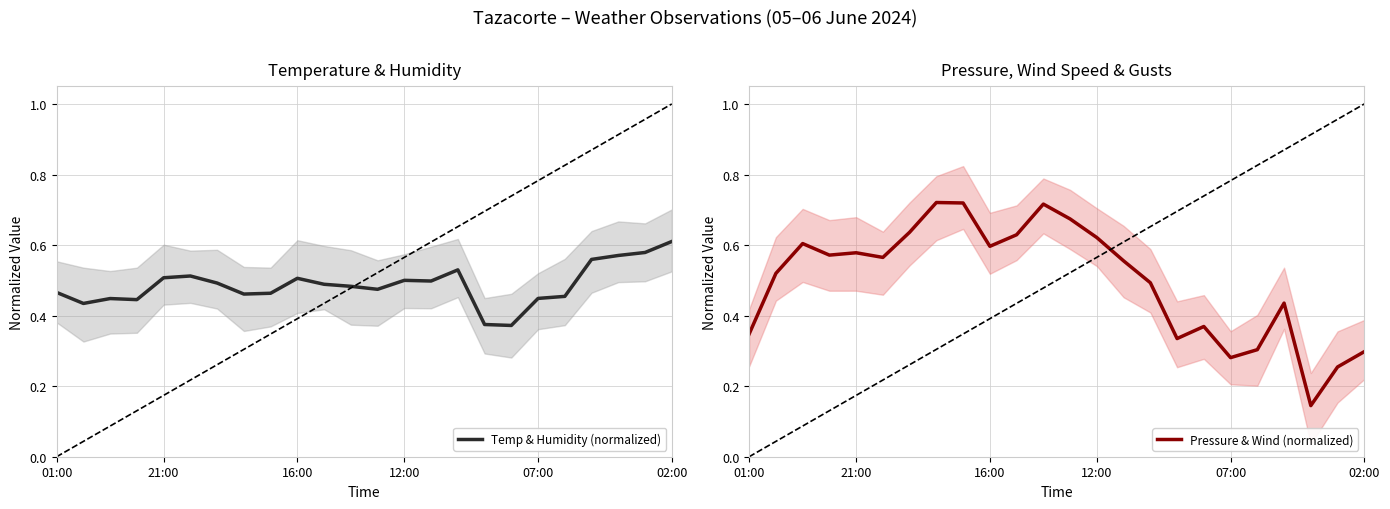

Between 17 and 12:00, which is larger?

12:00